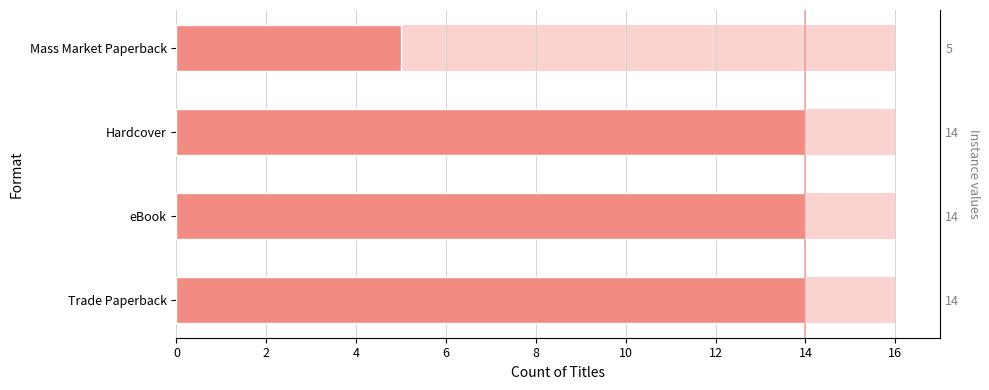

How many Format count values are between 14 and 15?

3